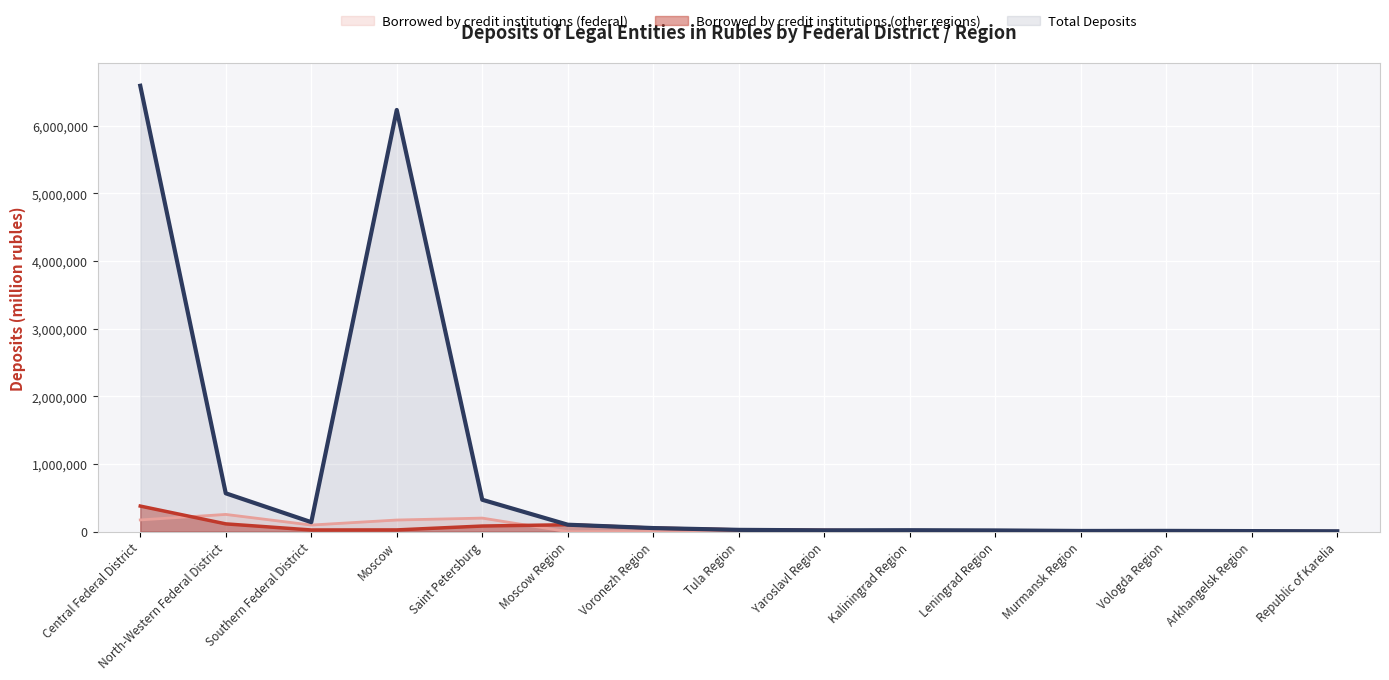

What is the label of the 11th point from the right?

Saint Petersburg